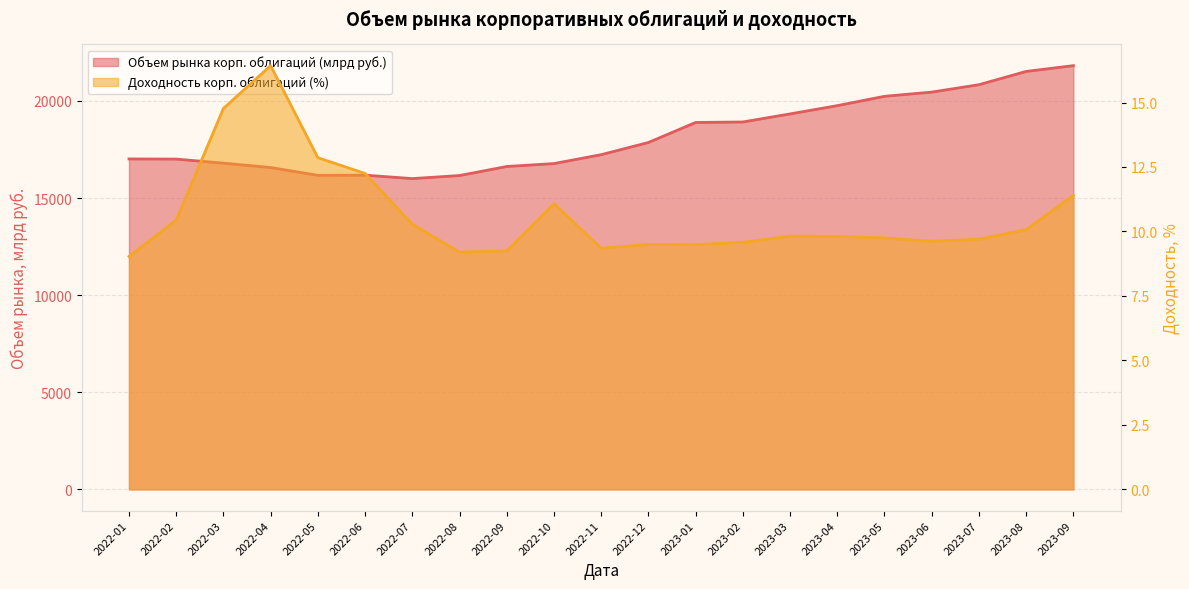

Which has a higher value, 2022-12 or 2022-04?

2022-12